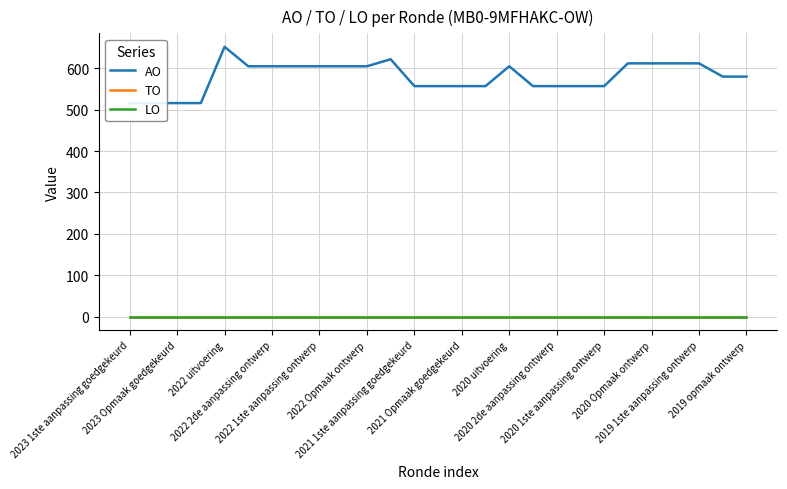

True or false: LO and AO cross at least once.

False